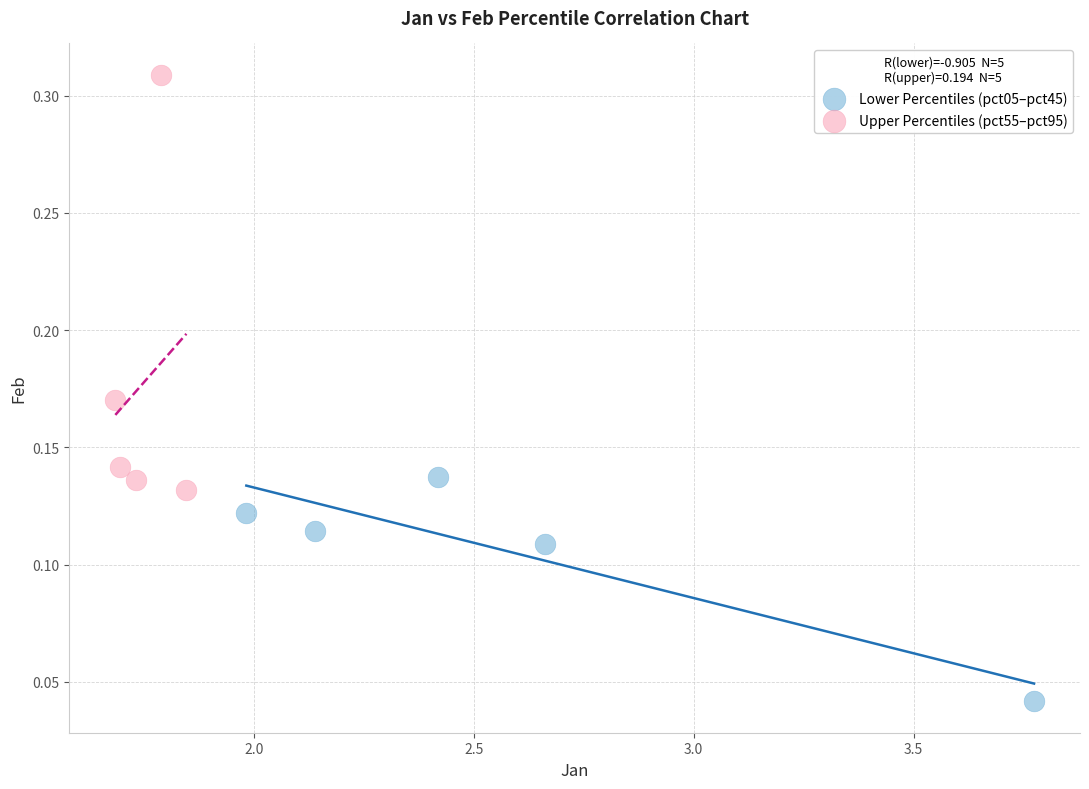

What are all the series names shown in the legend?

Lower Percentiles (pct05–pct45), Upper Percentiles (pct55–pct95)